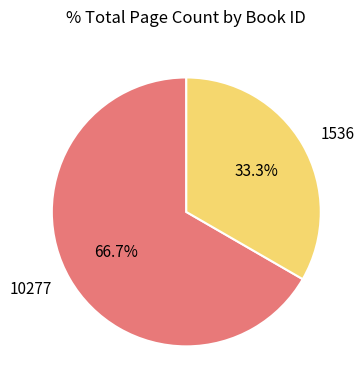

Between 10277 and 1536, which is larger?

10277